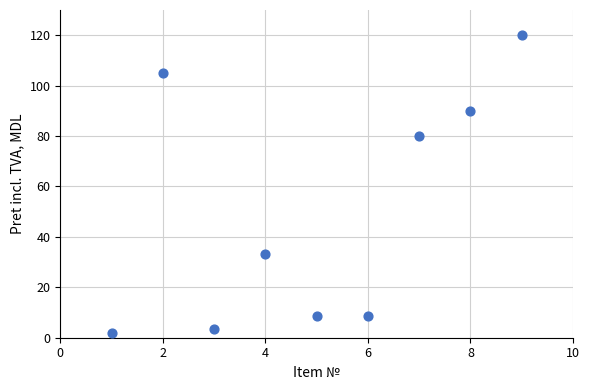

What is the range of X values (max minus min)?

8.0